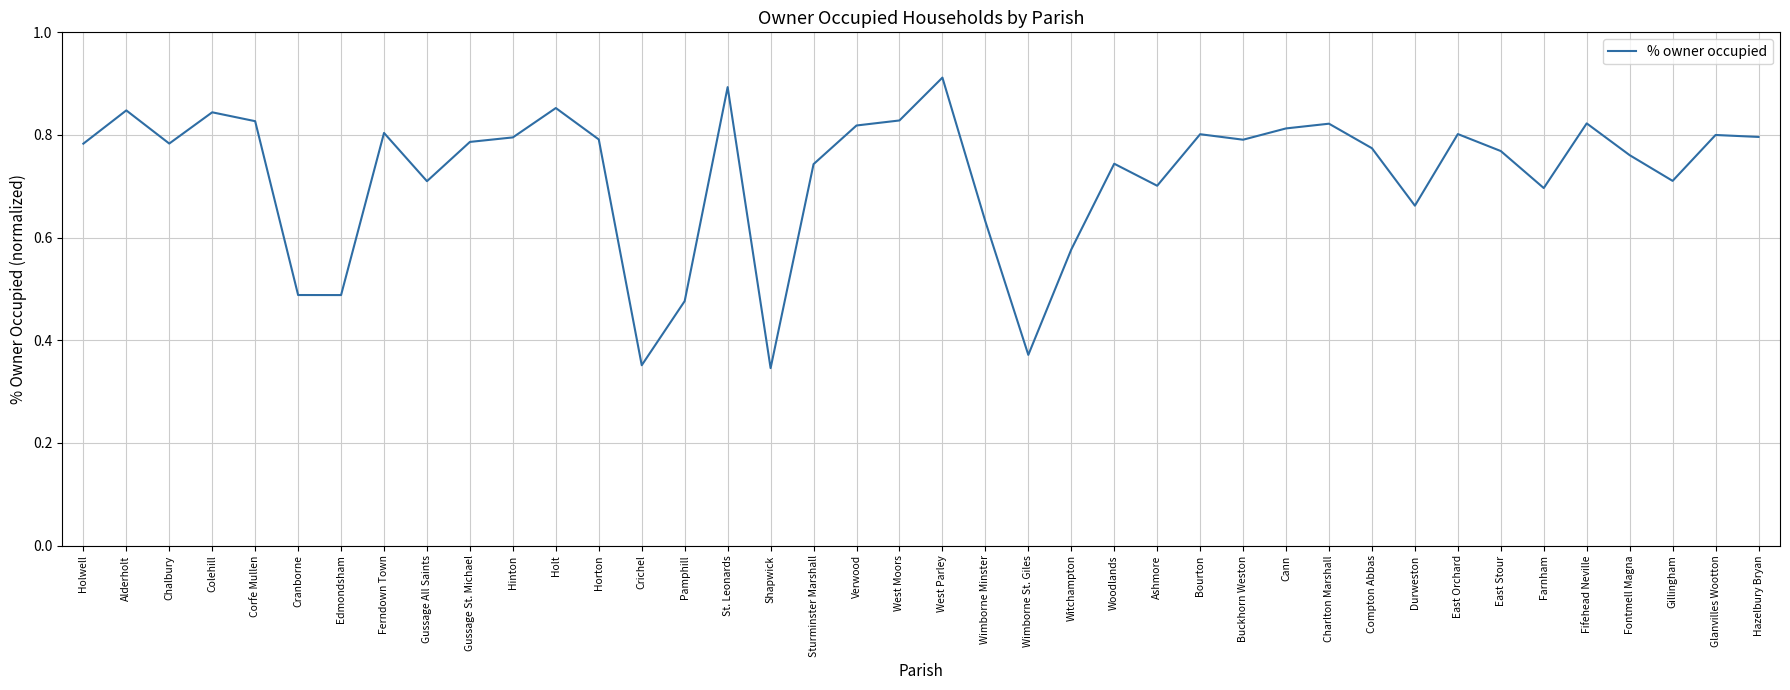

The value at Ashmore is 0.2. True or false?

False